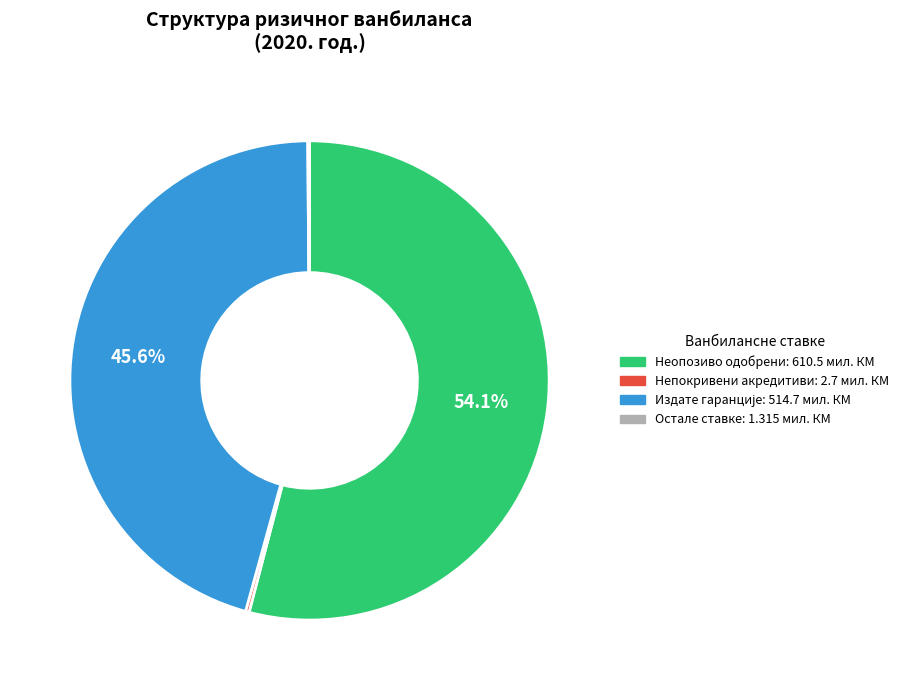

Does any single category account for the majority?

Yes